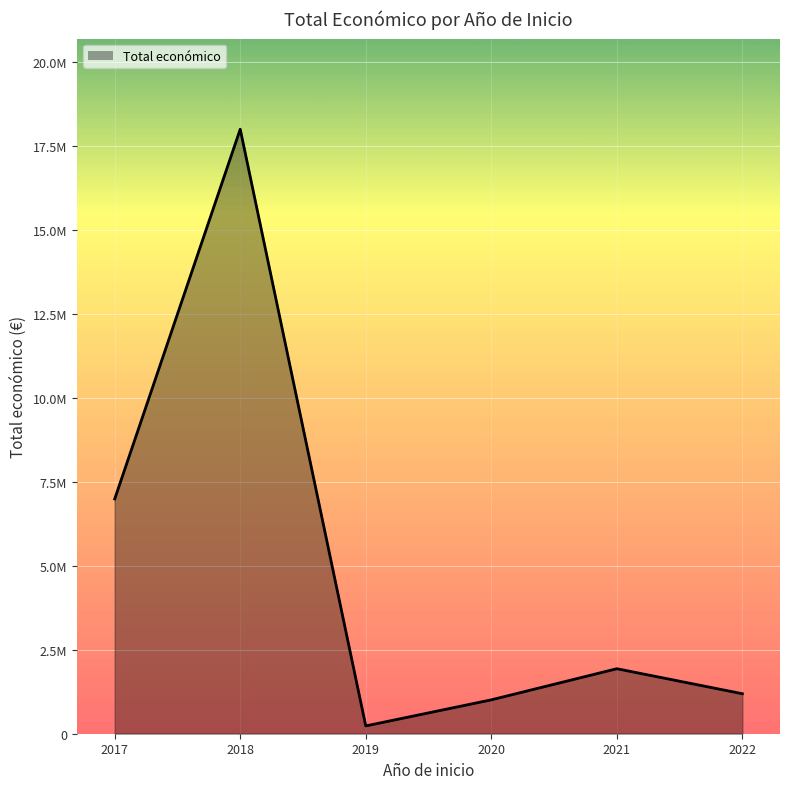

Rank the categories by value from highest to lowest.

2018, 2017, 2021, 2022, 2020, 2019